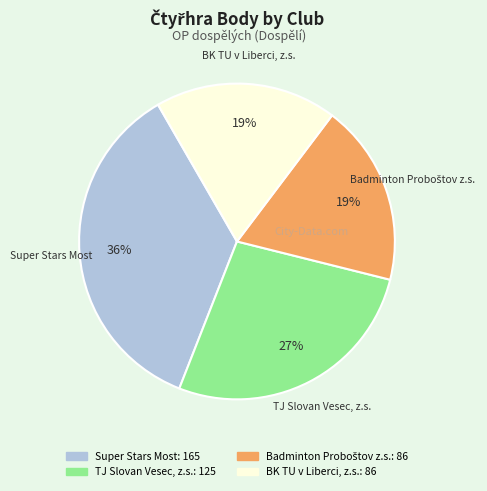

Which slice is the largest?

Super Stars Most